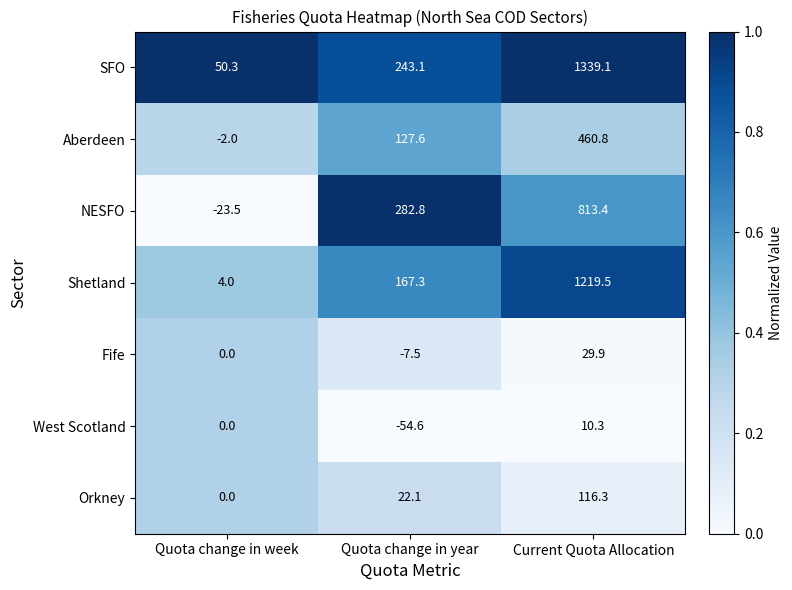

Rank the categories by Fife value from highest to lowest.

Current Quota Allocation, Quota change in week, Quota change in year